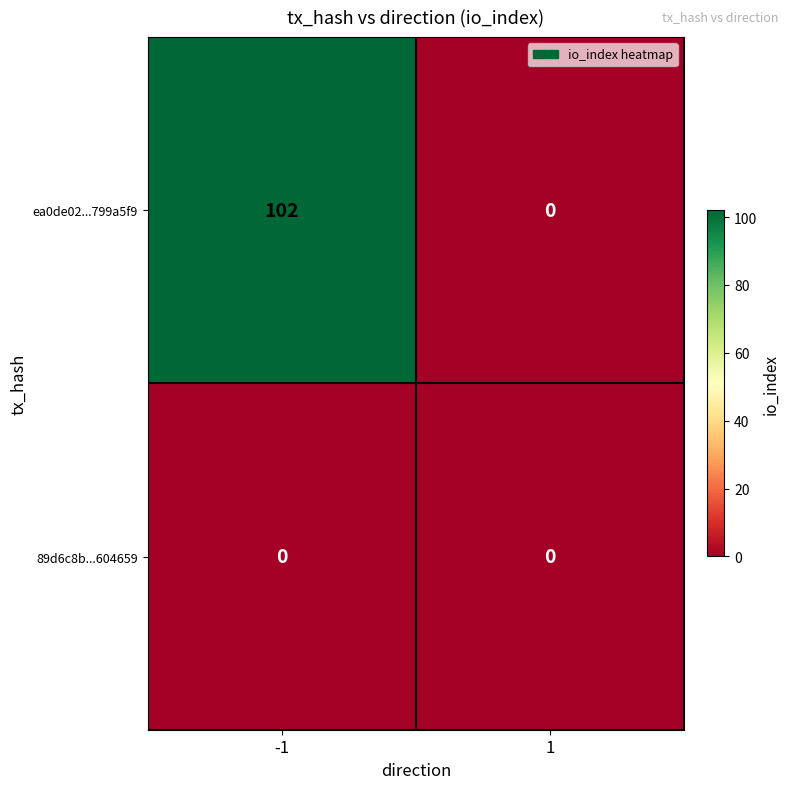

The value of ea0de02...799a5f9 at 1 is -52. True or false?

False